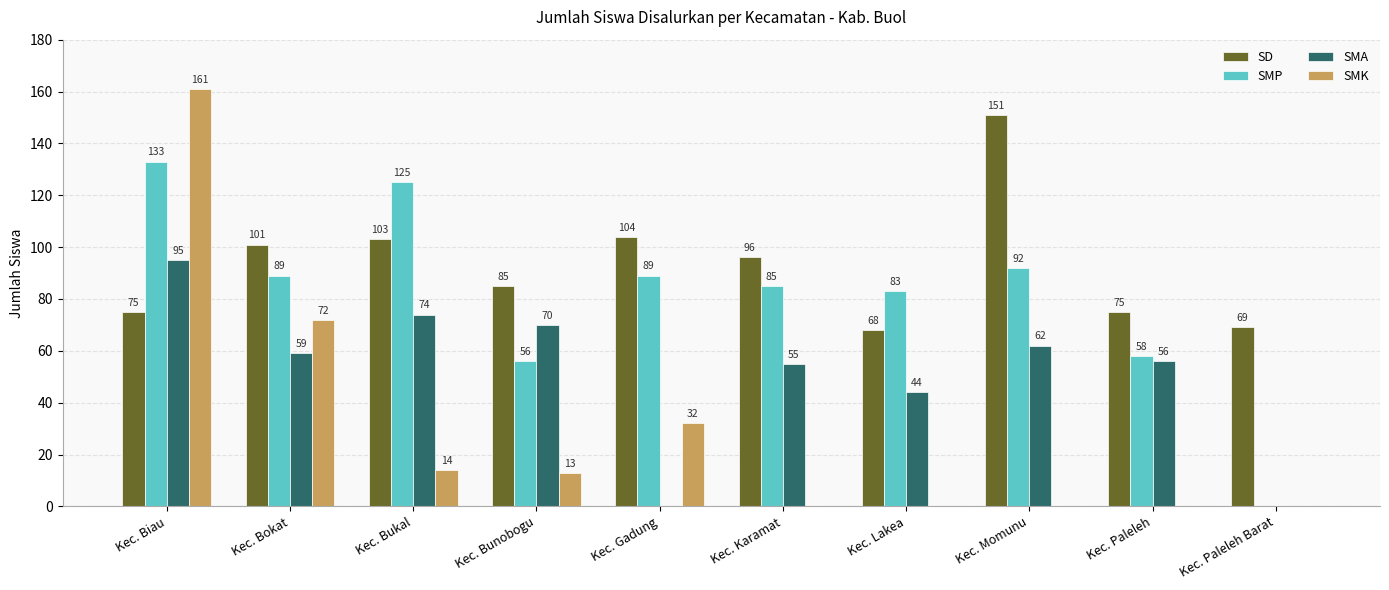

Which series changed the most between Kec. Biau and Kec. Bokat?

SMK